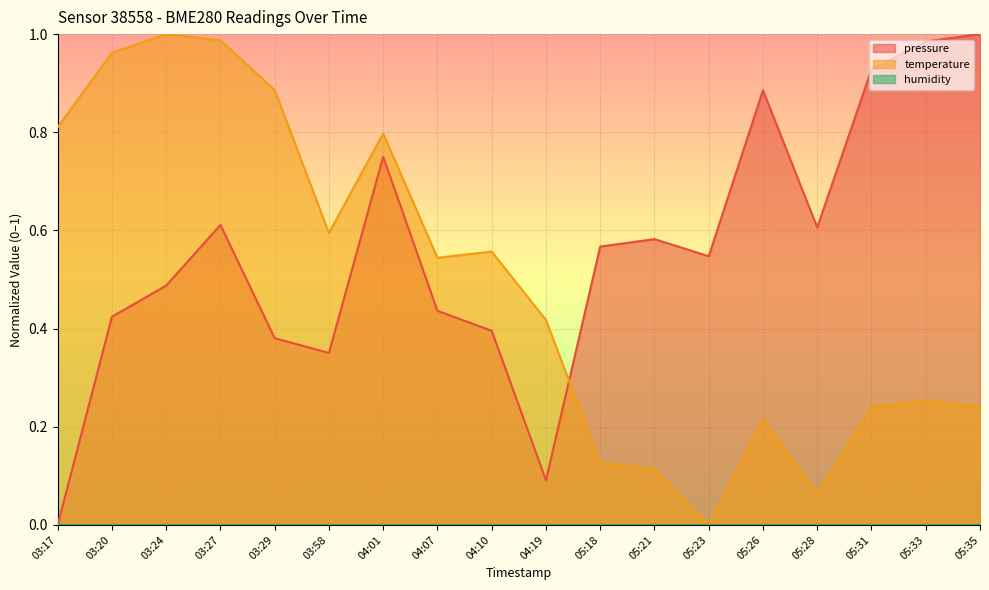

What is the difference between the second highest and minimum values in the pressure series?

1.0